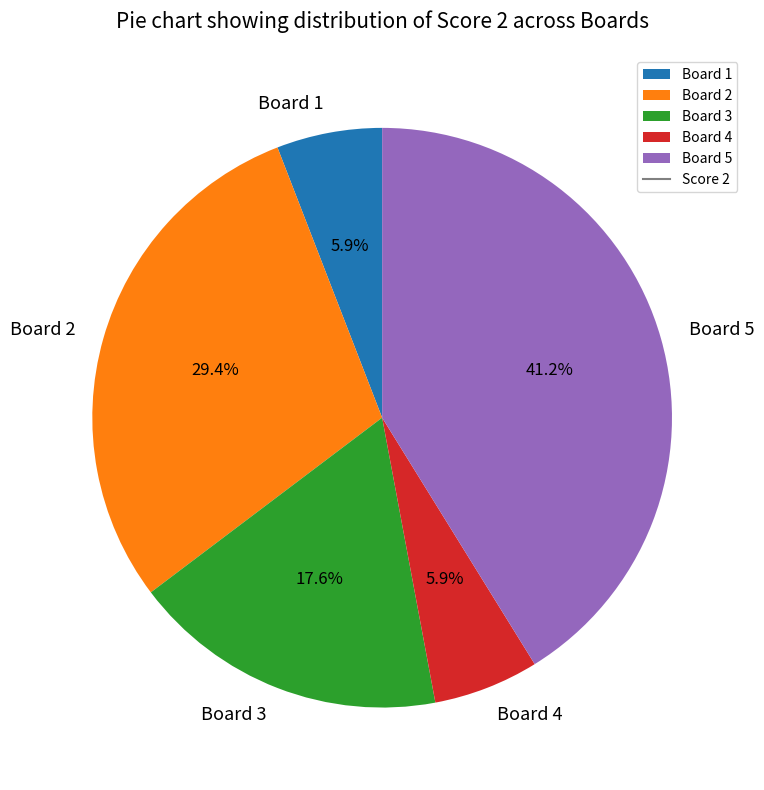

True or false: Board 3 accounts for 18% of the total.

True